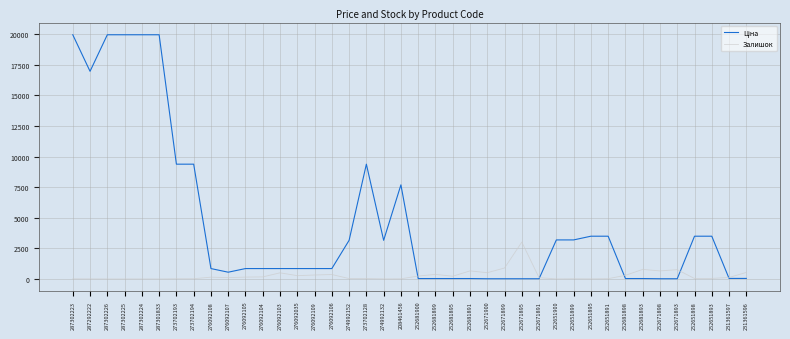

True or false: Залишок has a value of 657.0 at 252671898.

True